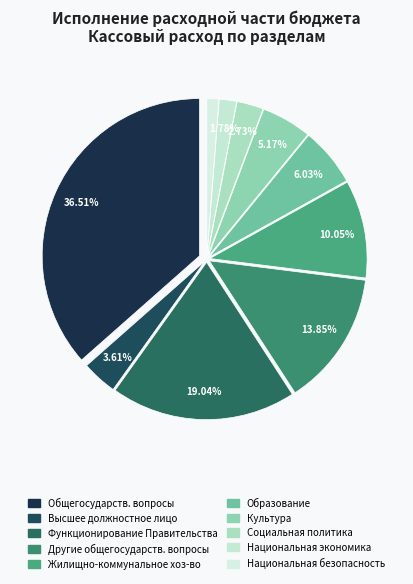

What is the total percentage of Национальная безопасность and Функционирование высшего должностного лица?

4.8%